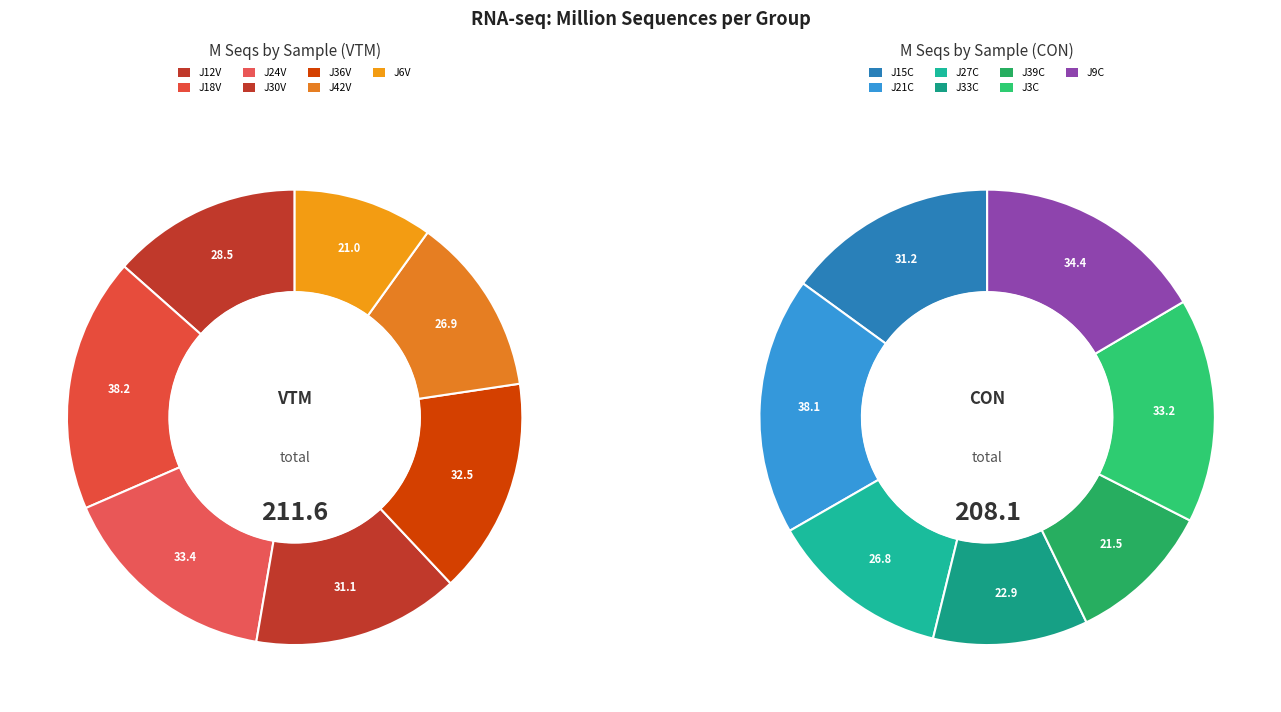

The CON slice represents 18% of the pie. True or false?

True